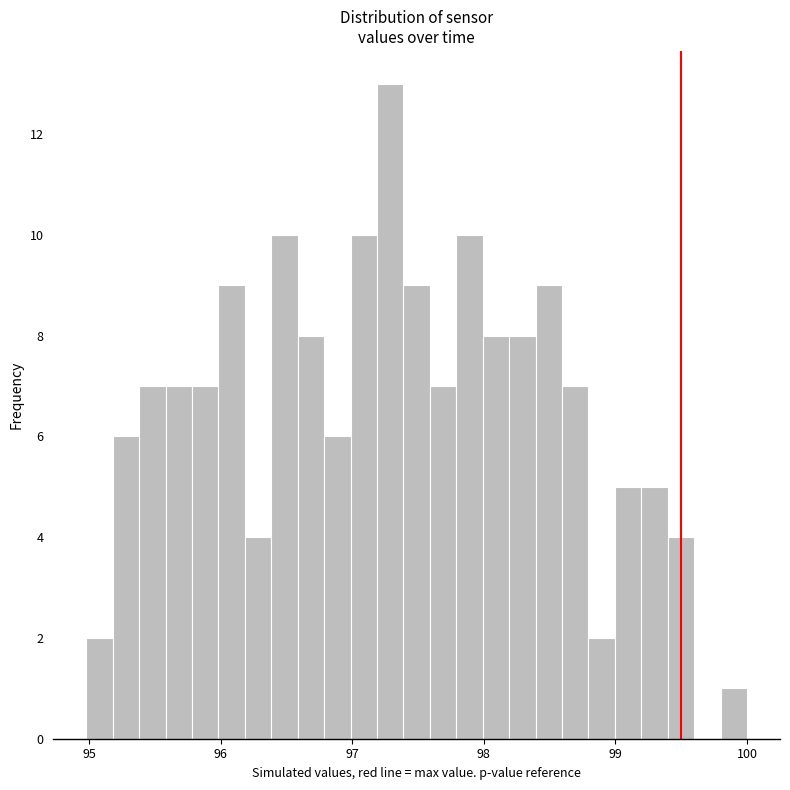

Read against the x-axis, roughly where is the centre of the tallest bar?

97.3